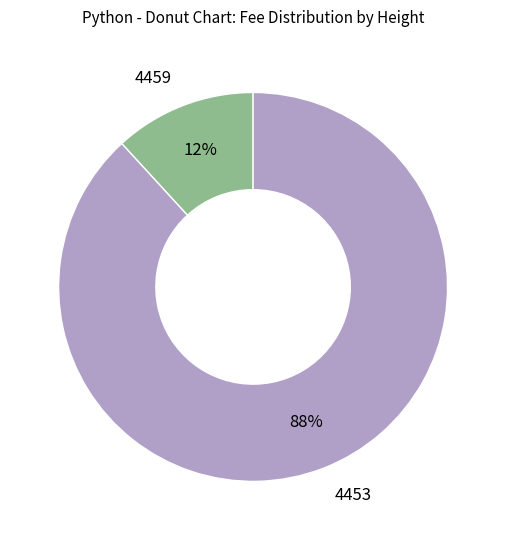

To the nearest percent, what is the difference between the largest and smallest slice percentages?

76%